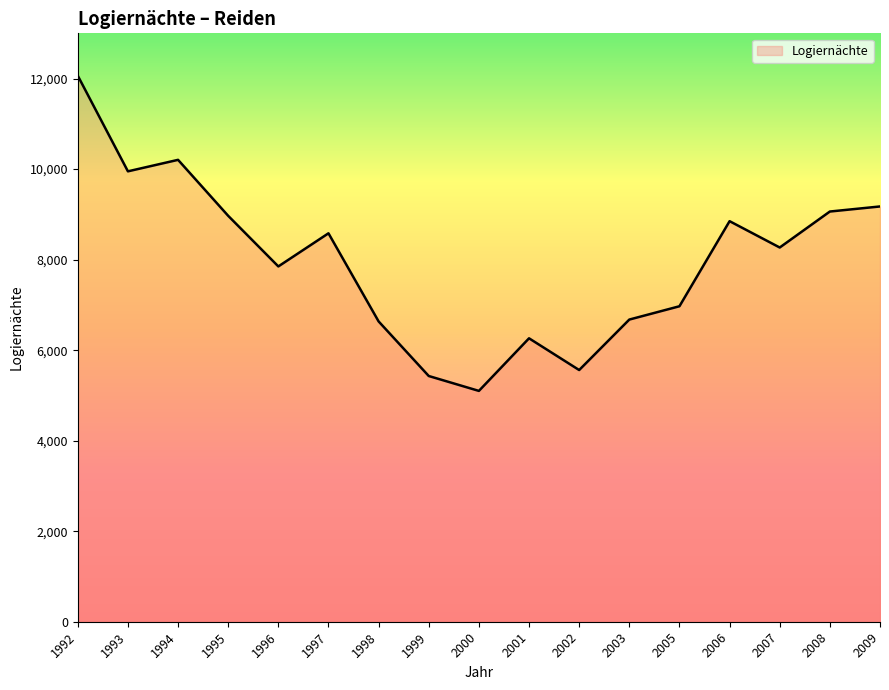

Is it true that the value at 2007 is 2815?

False